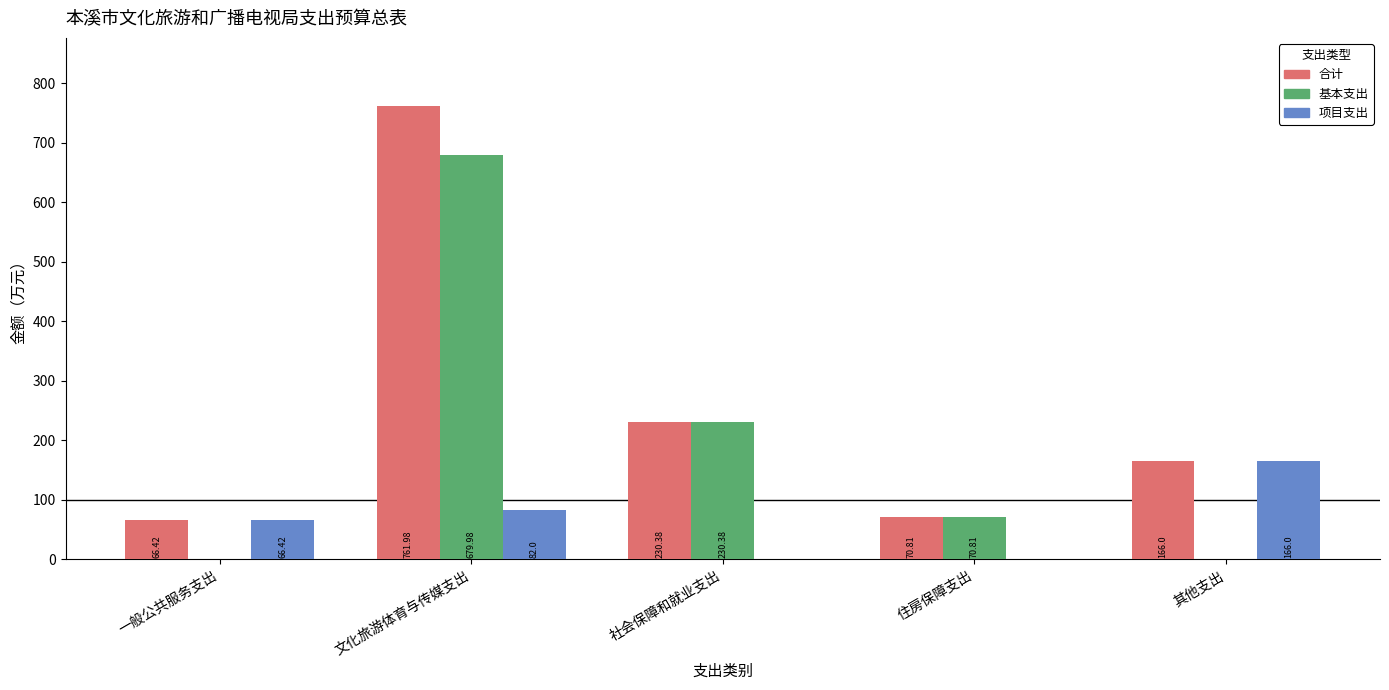

How many values in the 基本支出 series exceed 70?

3